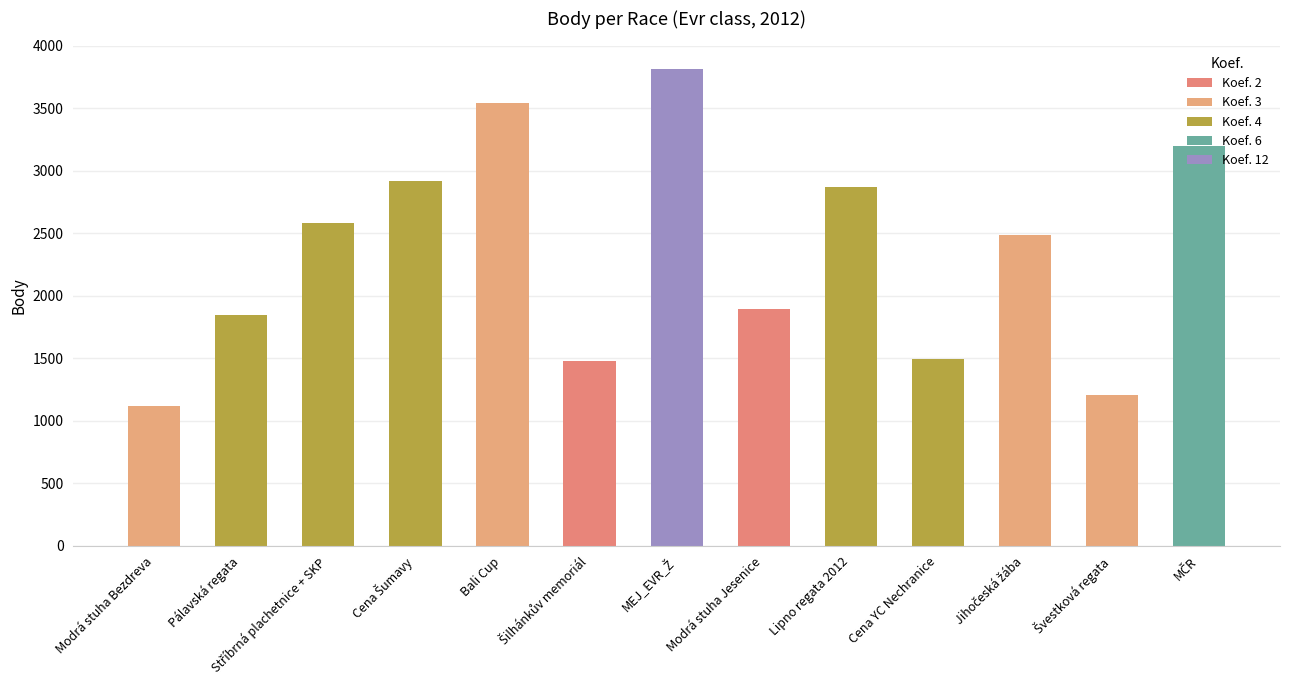

Reading right to left, extract all data points from this chart.

3200	1206	2484	1496	2873	1892	3813	1476	3541	2918	2580	1846	1122